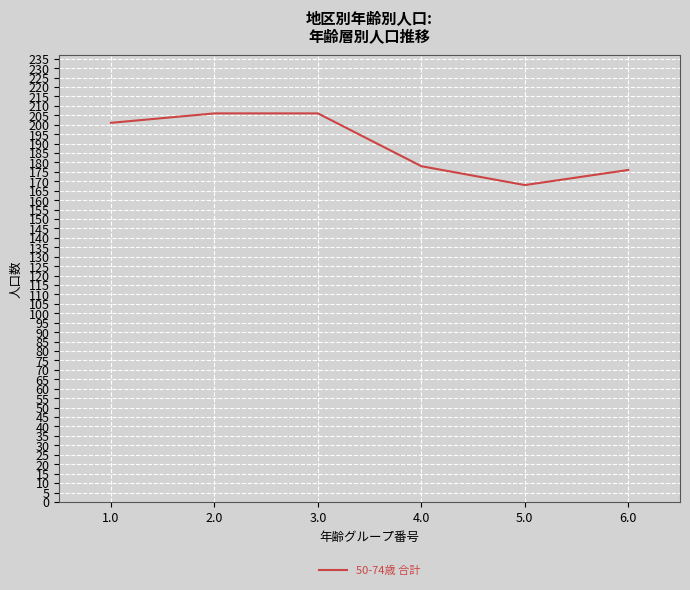

How many interior local valleys (lower than both neighbors) does the data have?

1